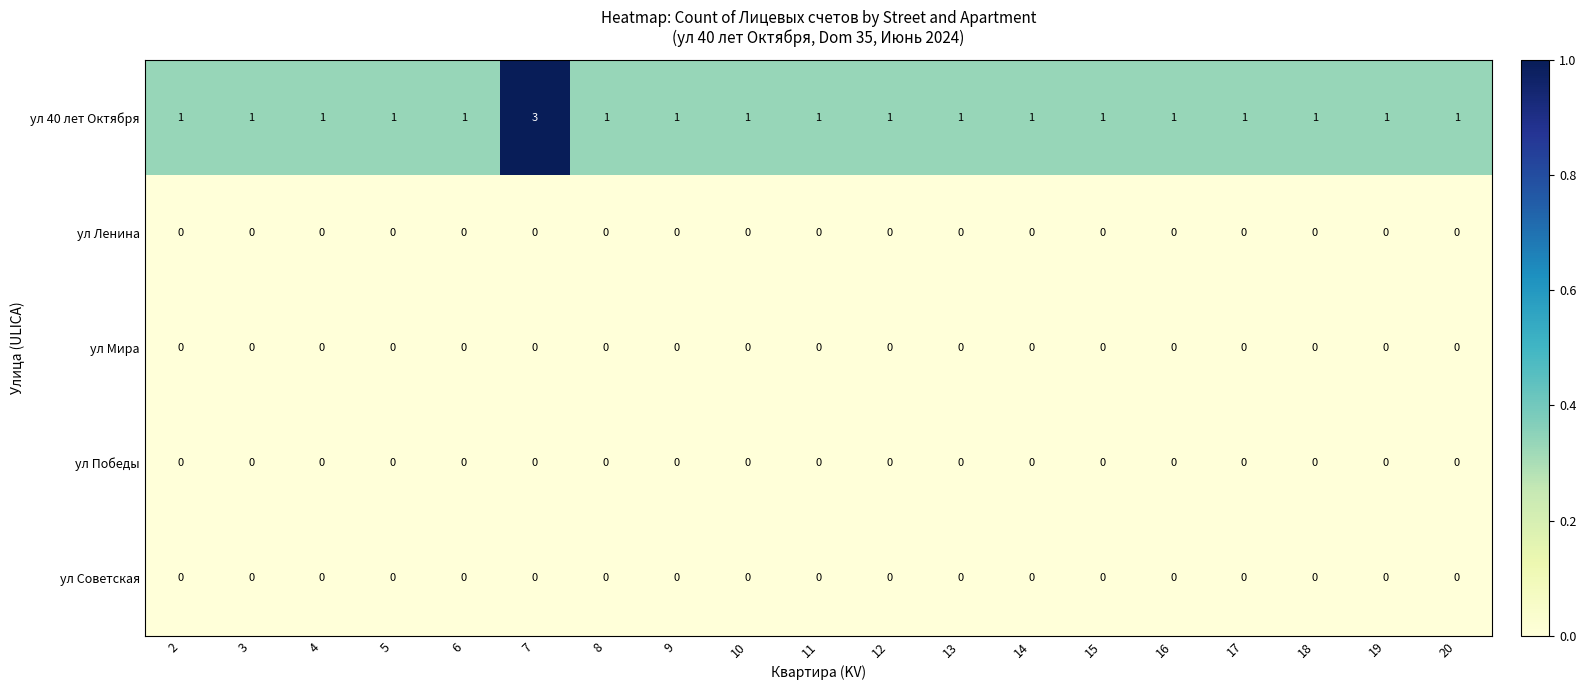

Which series has the widest spread of values?

ул 40 лет Октября